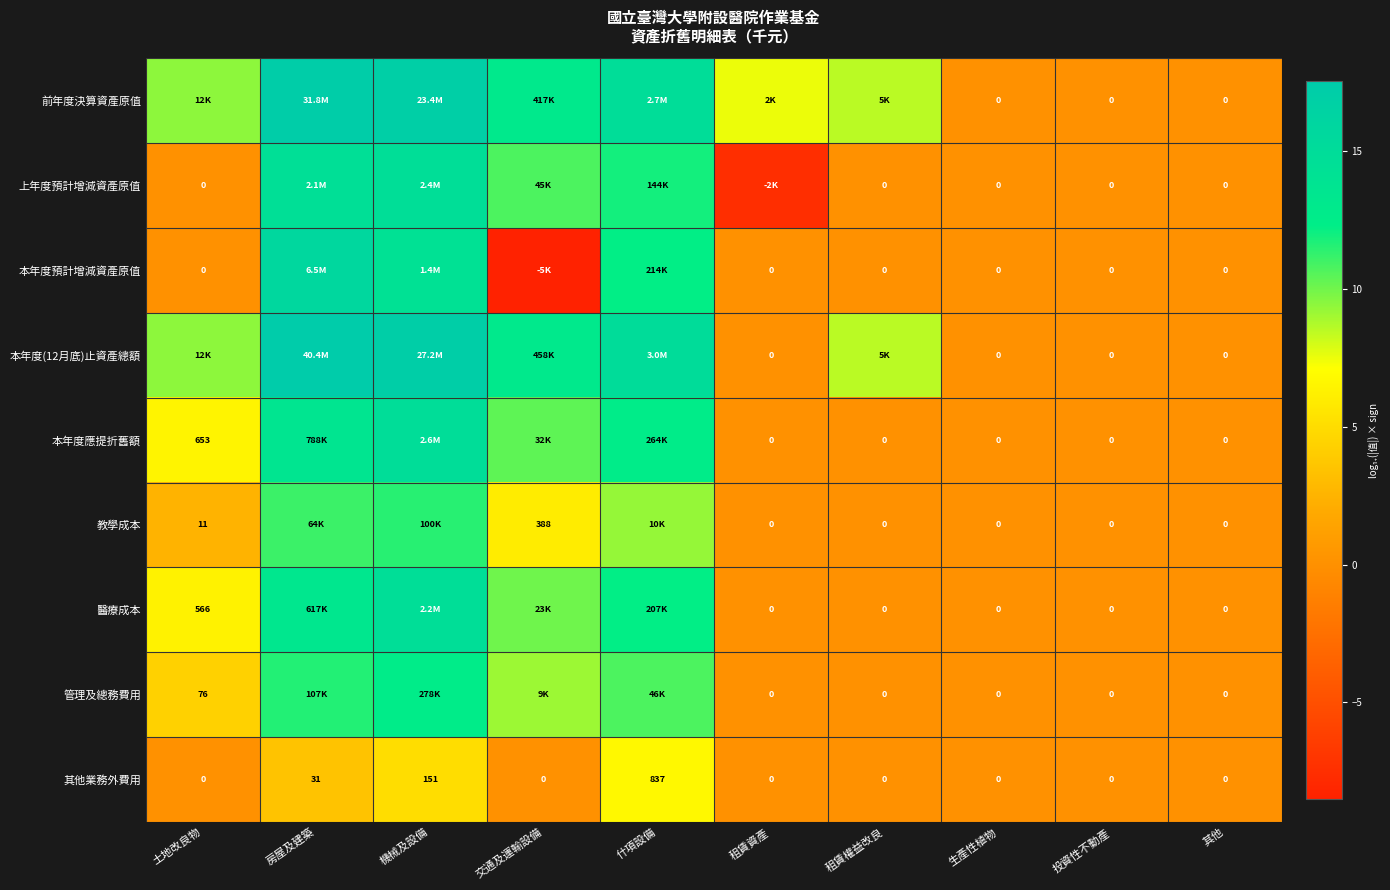

List the series in order of their peak value, lowest first.

其他業務外費用, 教學成本, 管理及總務費用, 醫療成本, 上年度預計增減資產原值, 本年度應提折舊額, 本年度預計增減資產原值, 前年度決算資產原值, 本年度(12月底)止資產總額